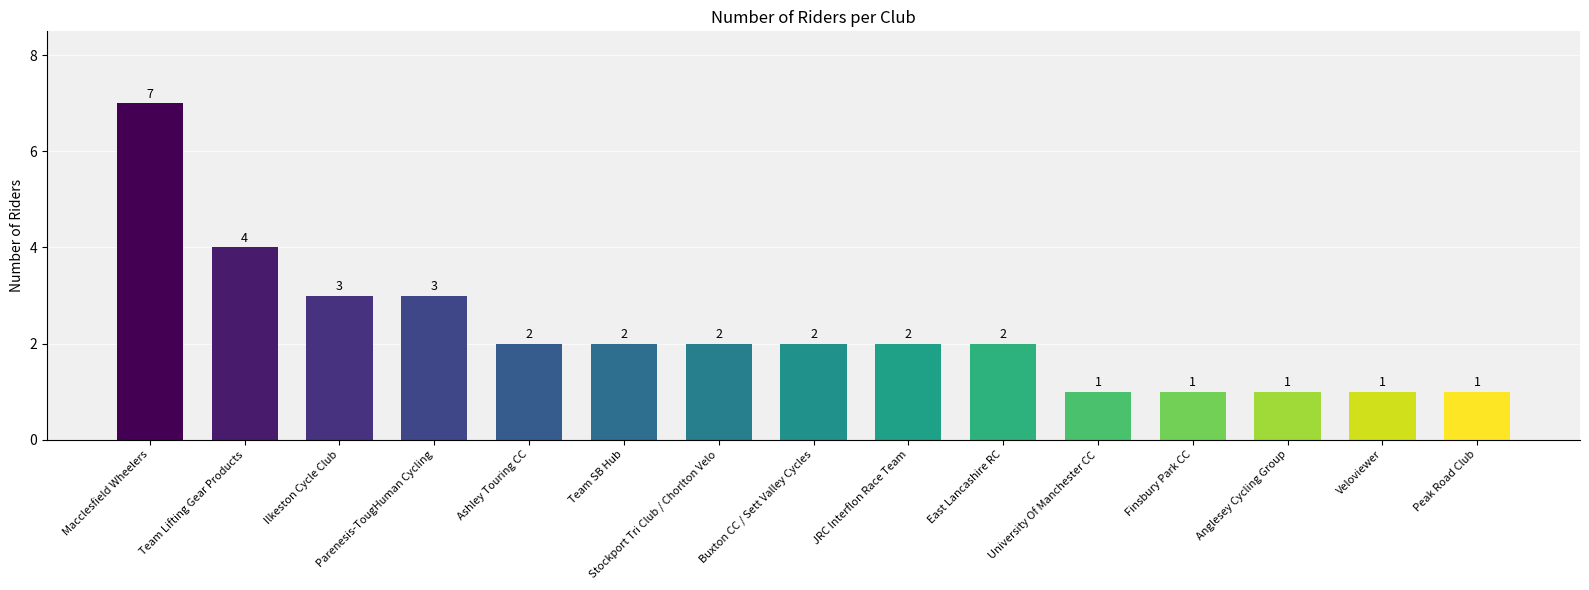

What position from the right is Macclesfield Wheelers?

15